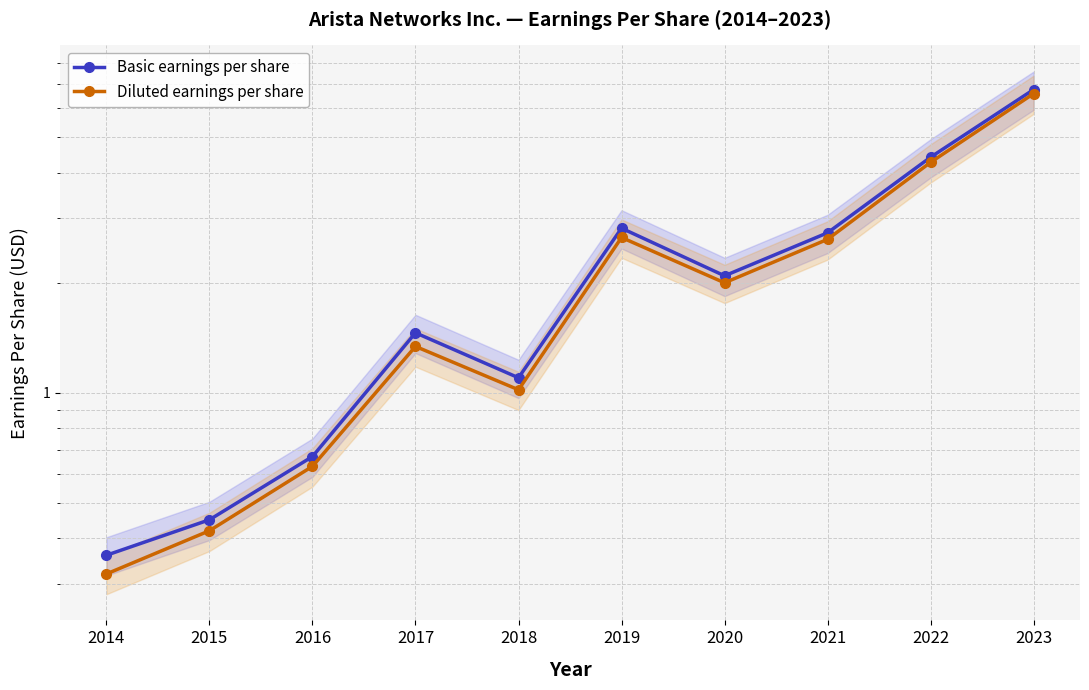

Rank the series at 2021 from highest to lowest value.

Basic earnings per share, Diluted earnings per share